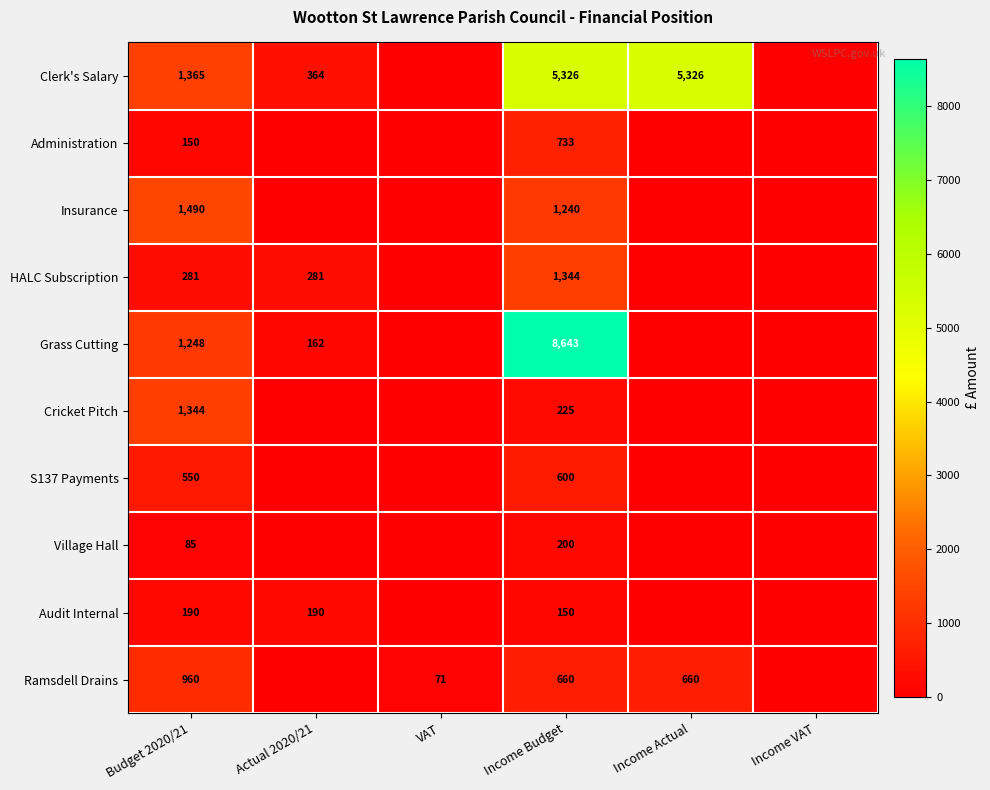

What is the greatest value displayed?

8643.0